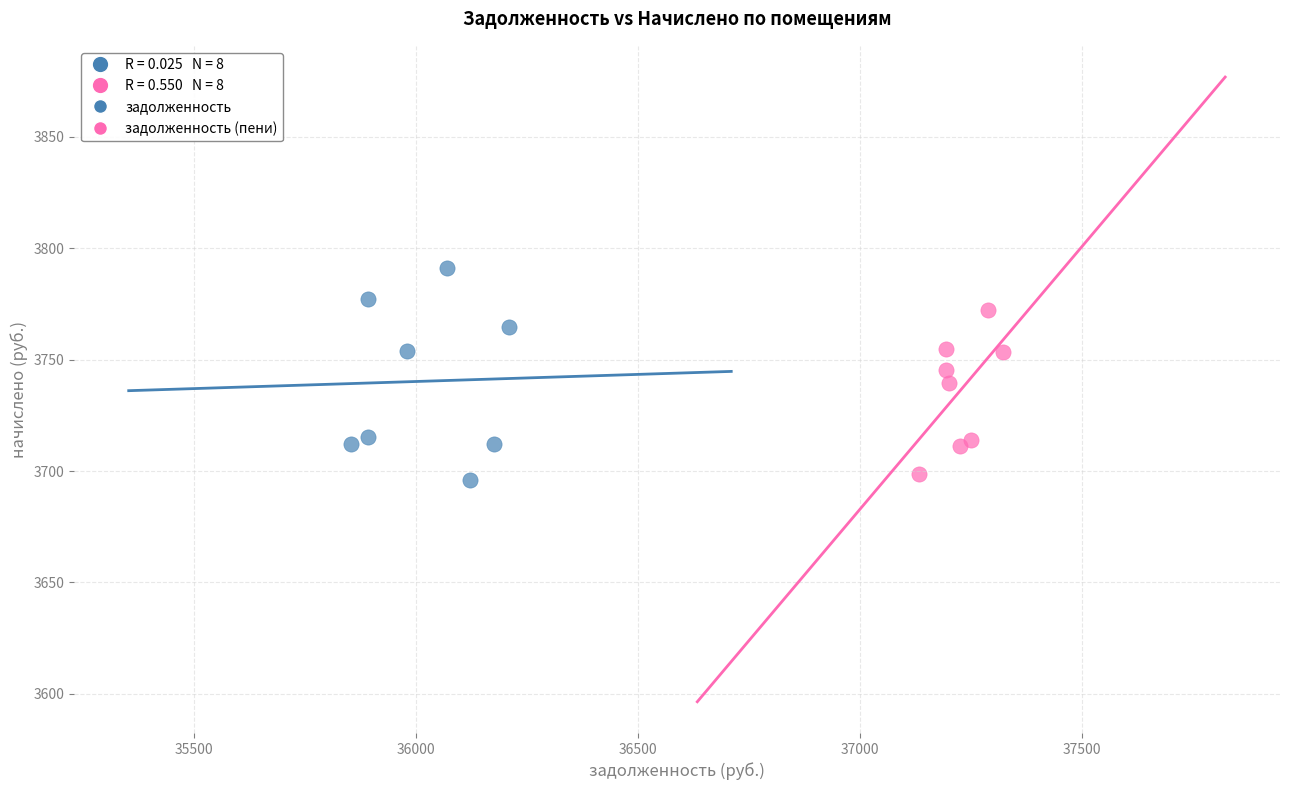

Which series has the largest Y range (max minus min)?

задолженность